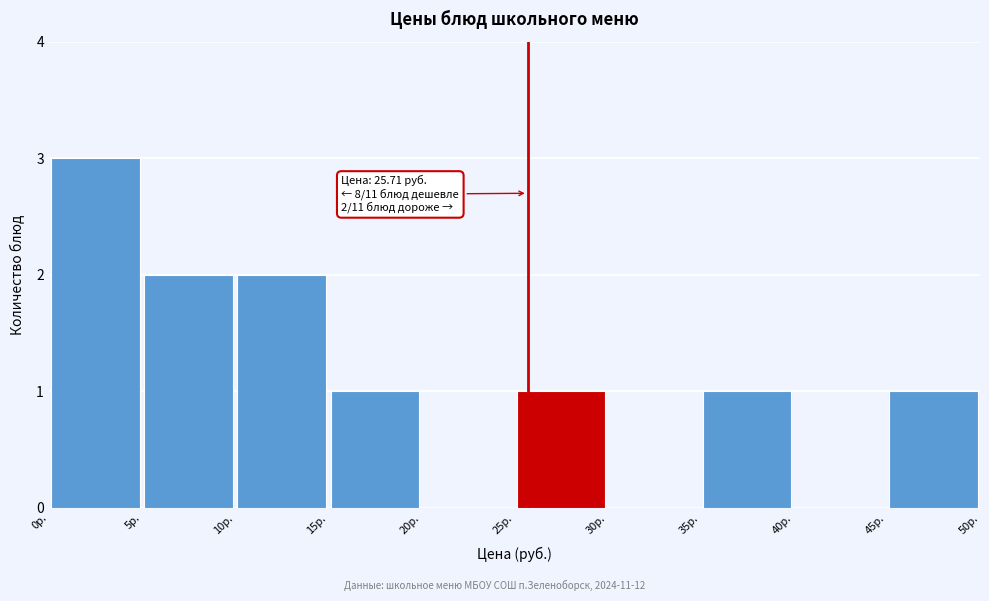

Which range on the x-axis has the tallest bar?

0 to 5